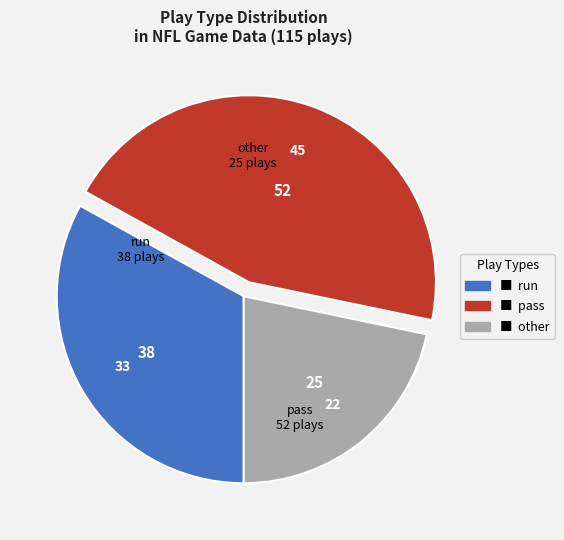

Is it true that pass is 60% of the pie?

False